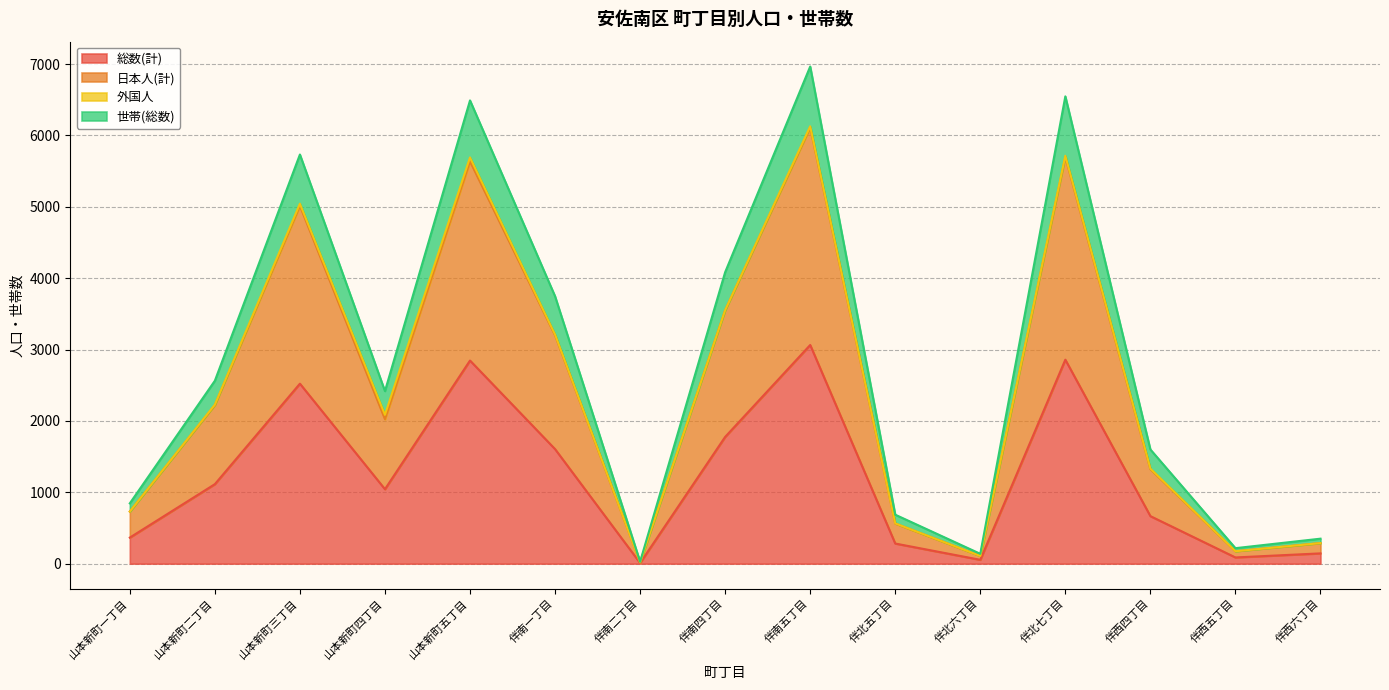

The 日本人(計) series shows 272 at 伴西五丁目. True or false?

False